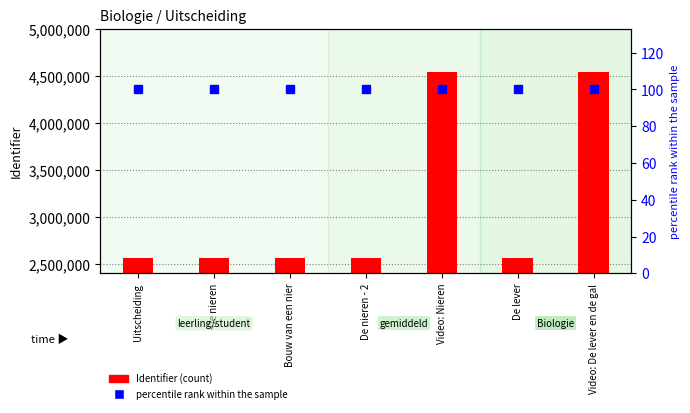

What are all the series names shown in the legend?

Identifier (count), percentile rank within the sample